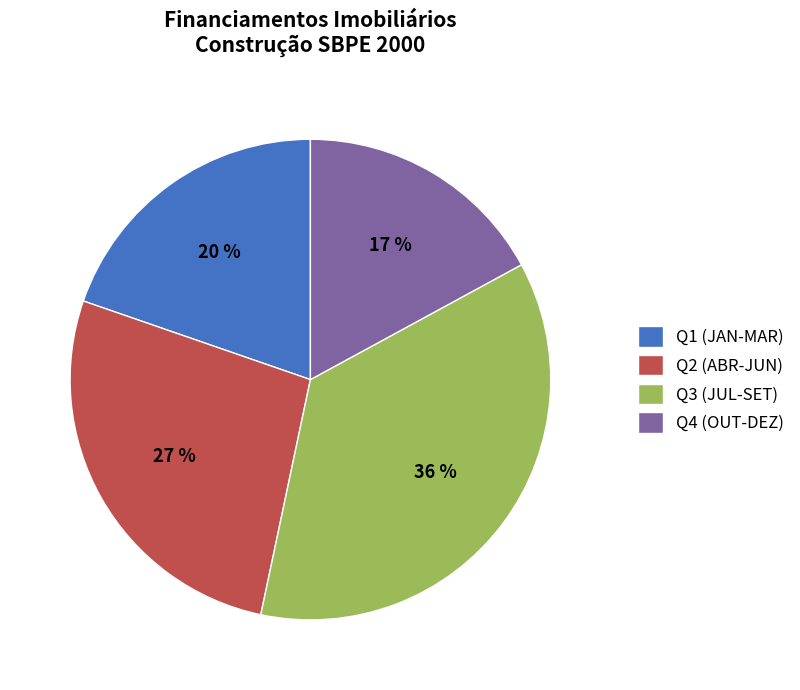

To the nearest percent, what is the difference between the largest and smallest slice percentages?

19%